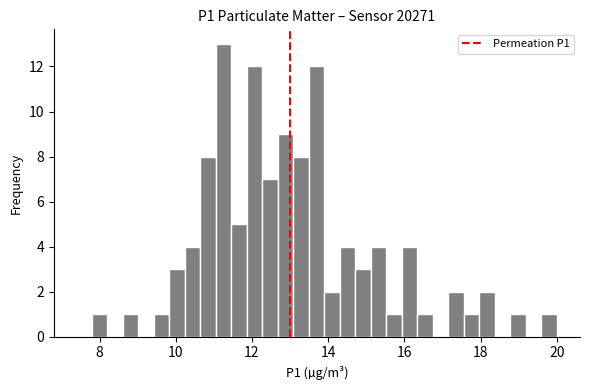

Around what value on the x-axis is the tallest bar? Give the approximate position of its centre, as read against the axis.

11.2